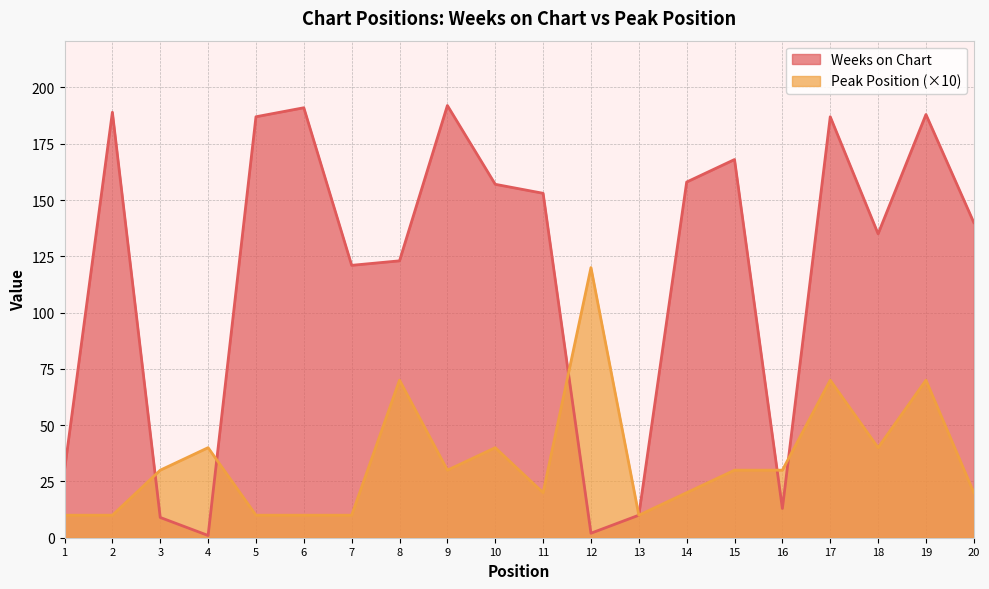

In Weeks on Chart, how many points are lower than both neighbors (excluding endpoints)?

5